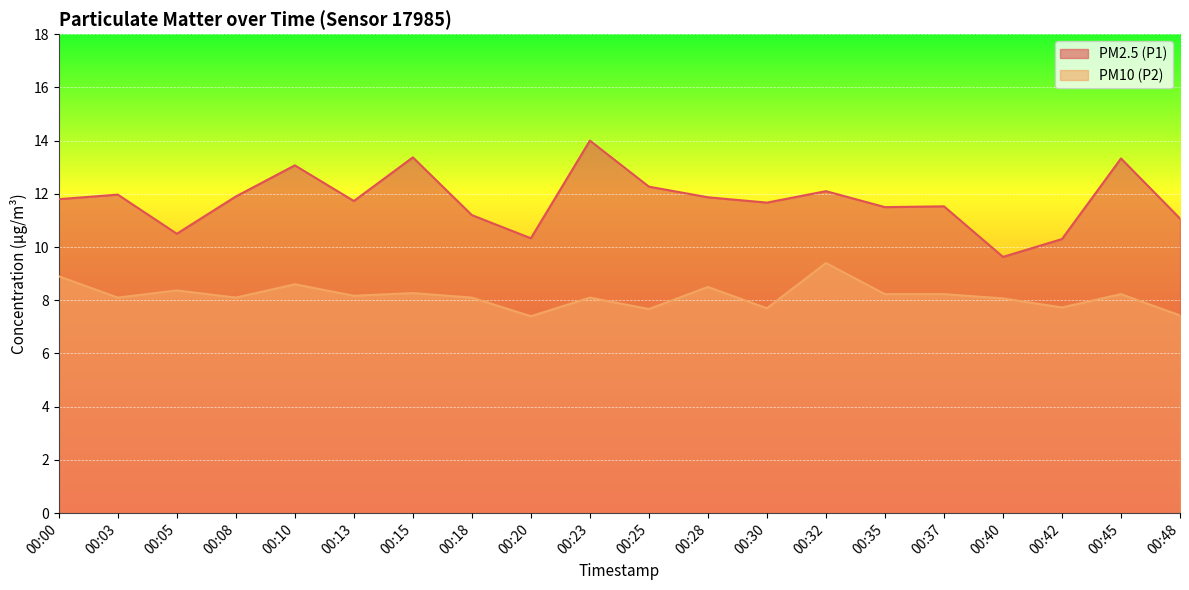

What is the maximum value for PM2.5 (P1)?

14.0